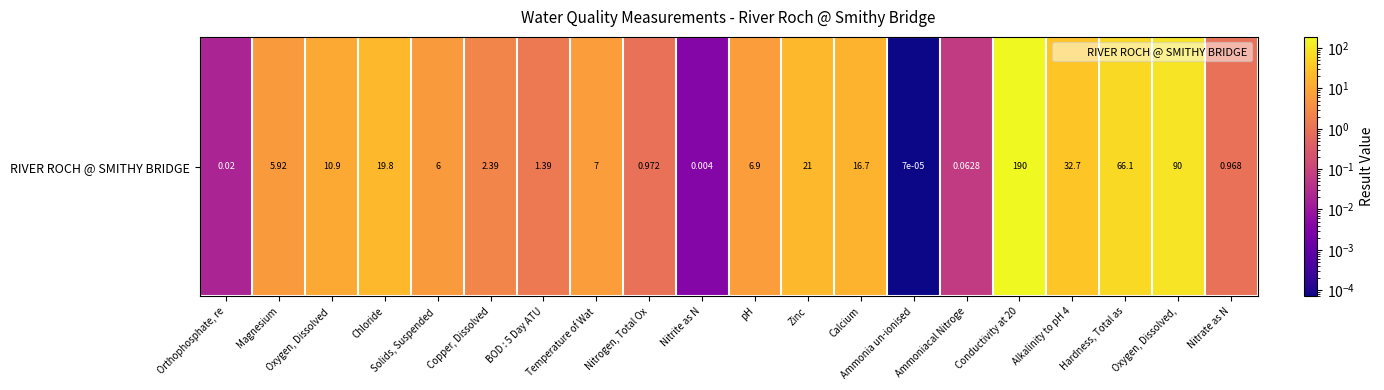

Which label corresponds to the largest value in the chart?

Conductivity at 20